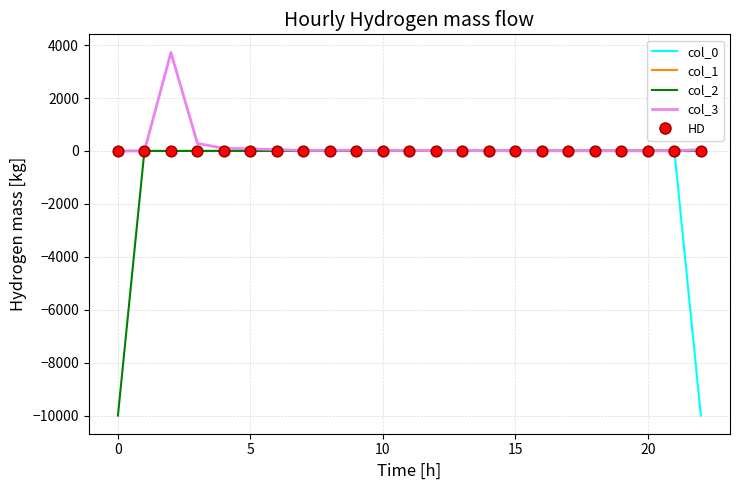

At how many categories does at least one series exceed -3218?

23